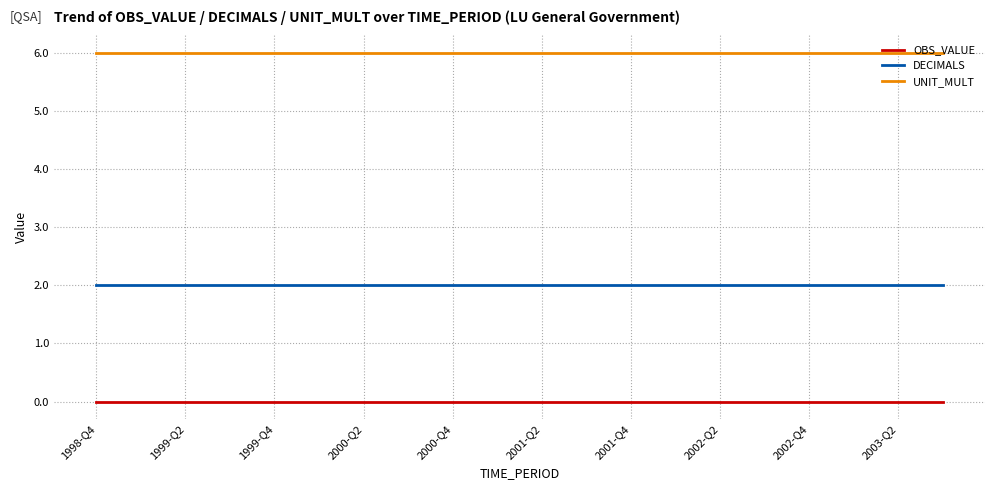

True or false: DECIMALS and OBS_VALUE intersect in this chart.

False